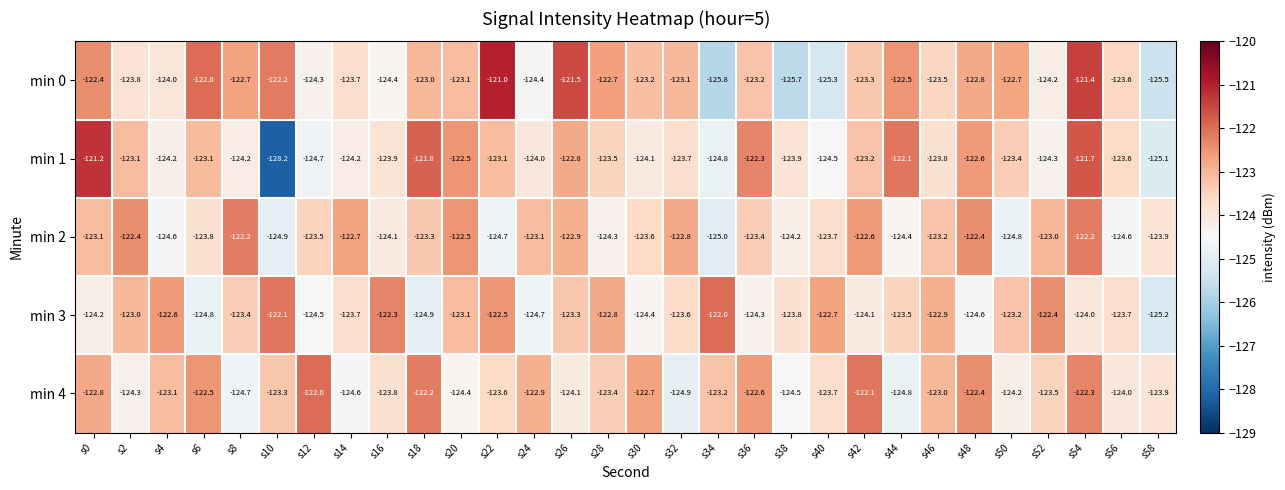

What is the difference between the highest and lowest values at s38?

1.9